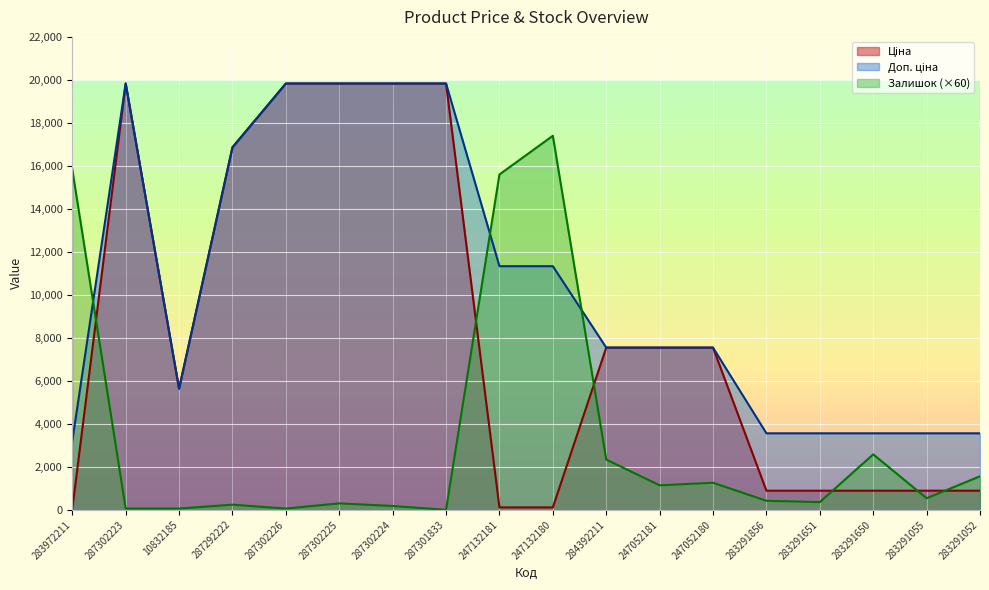

At which category does Ціна reach its first local peak?

287302223